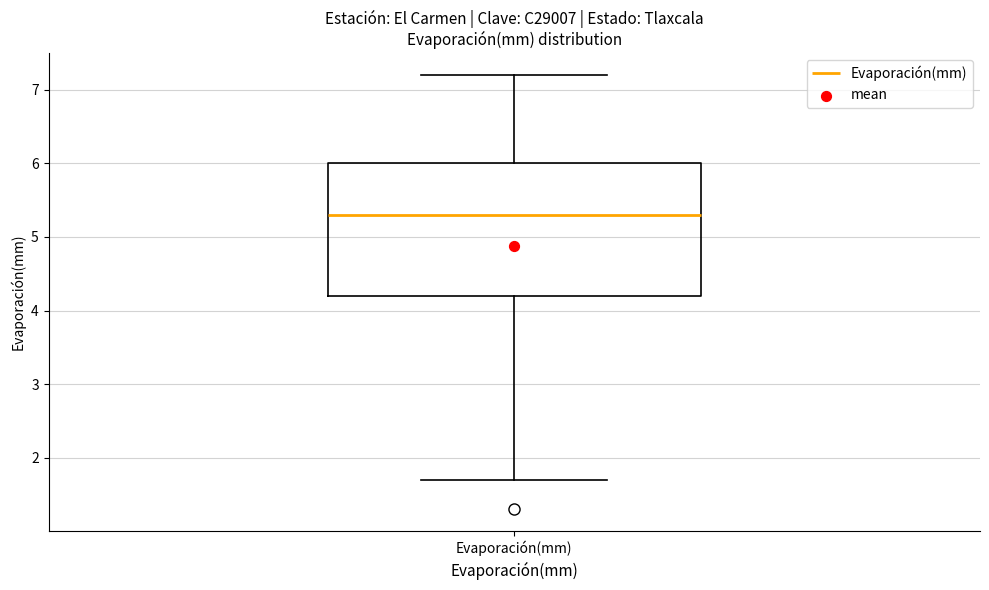

Where does the median line of the box for Evaporación(mm) sit on the y-axis? The values are not printed on the chart, so give them approximately, as read against the axis.

5.3